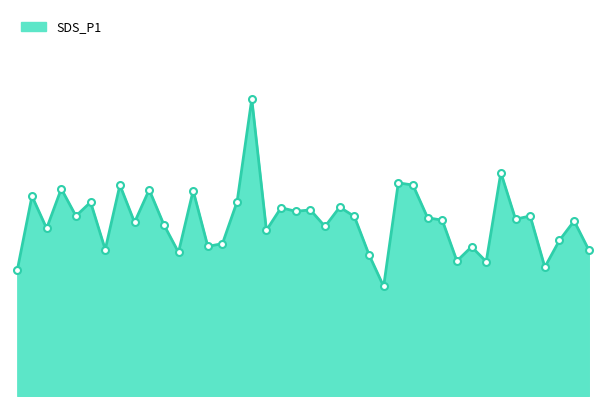

Does the chart display data point markers on the line(s)?

No